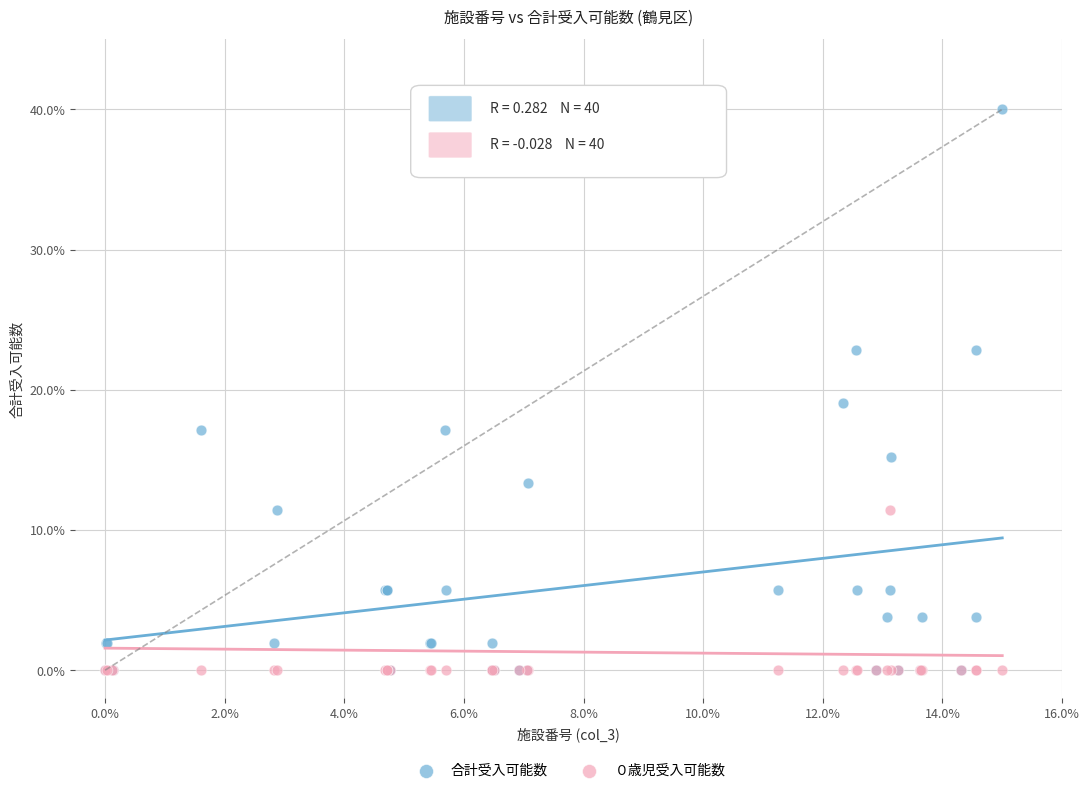

Across all series, what Y value is closest to 20?

19.0